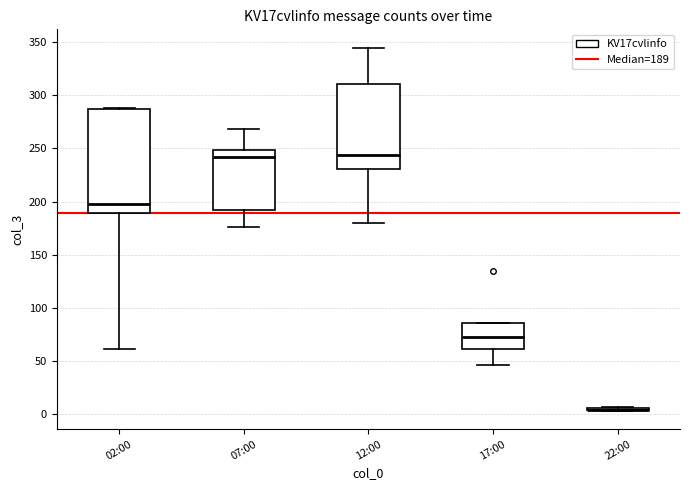

Comparing the boxes themselves (not the whiskers), which one is the tallest?

02:00